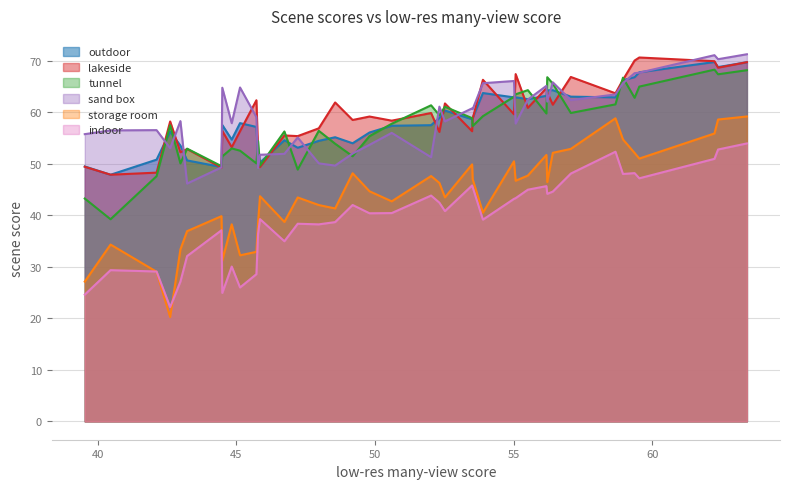

How many series are shown in this chart?

6